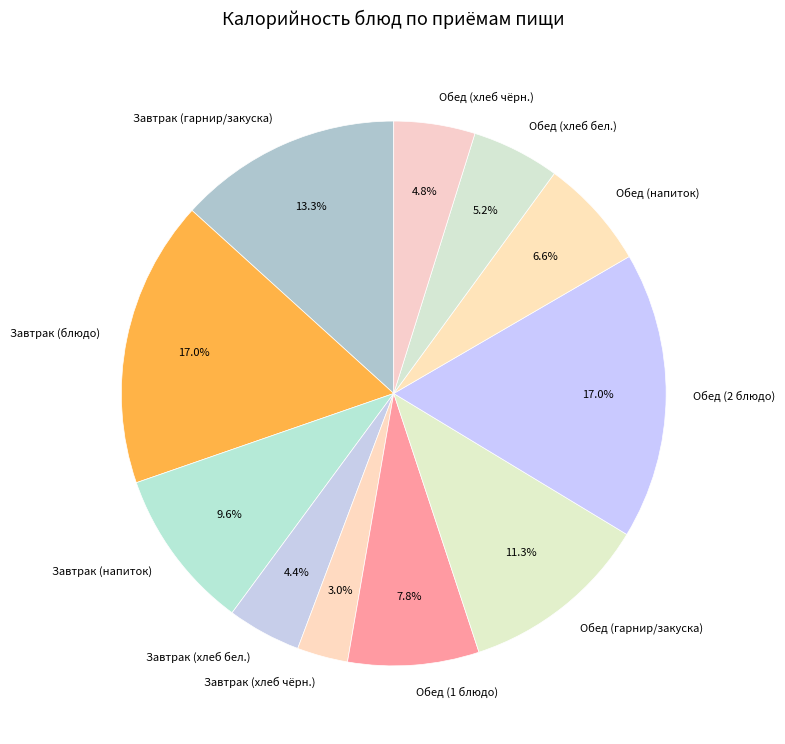

How many segments does this pie chart have?

11